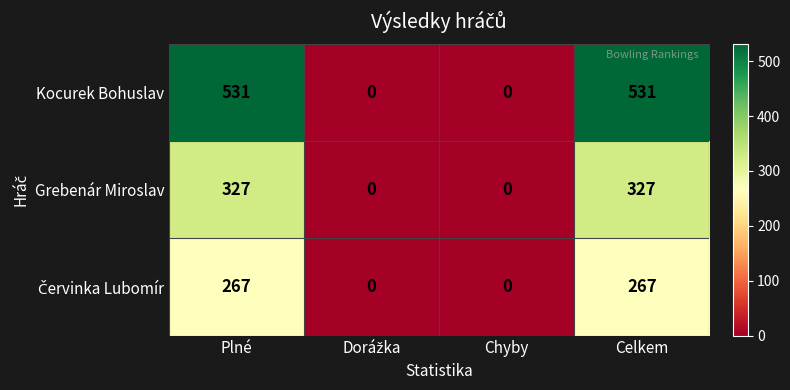

Which series has the largest total across all categories?

Kocurek Bohuslav